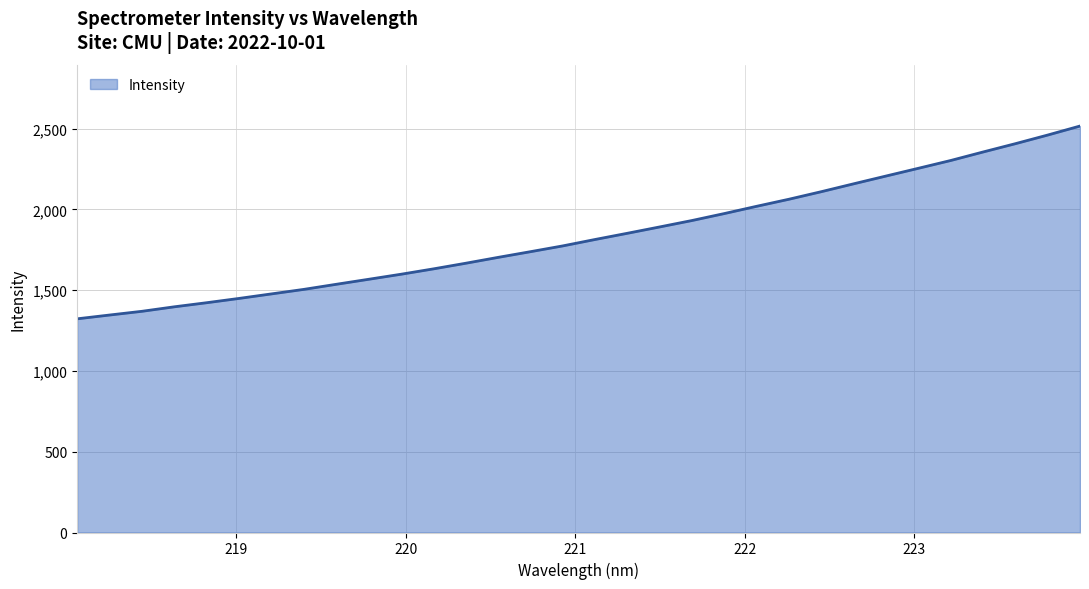

What is the maximum value shown in the chart?

2515.8